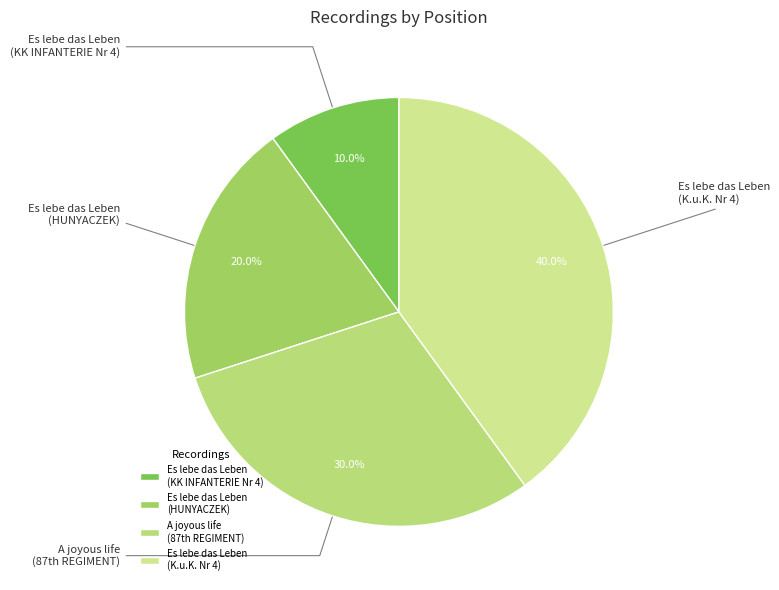

Rank the categories by value from lowest to highest.

Es lebe das Leben (KK INFANTERIE Nr 4), Es lebe das Leben (HUNYACZEK), A joyous life (87th REGIMENT), Es lebe das Leben (K.u.K. Nr 4)